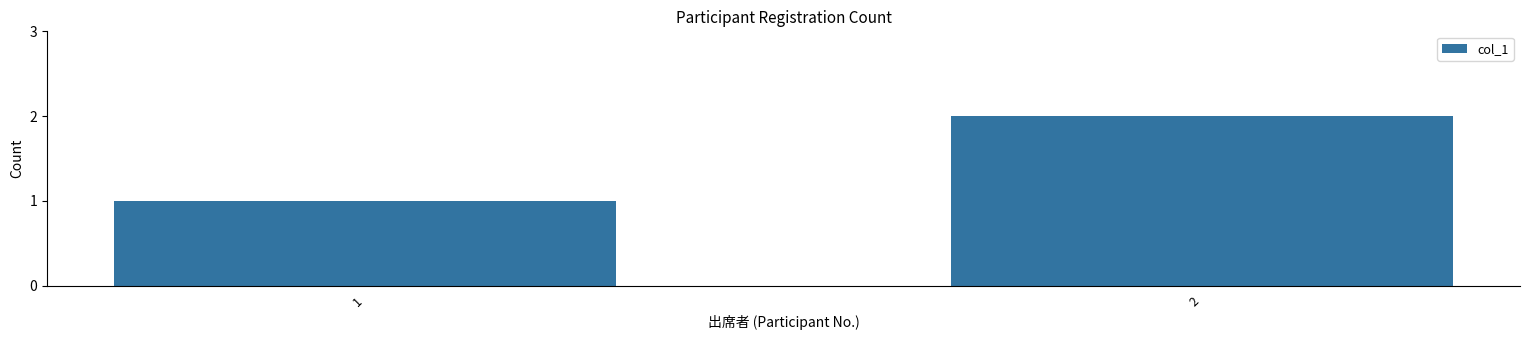

Is it true that the value at 1 is 1?

True